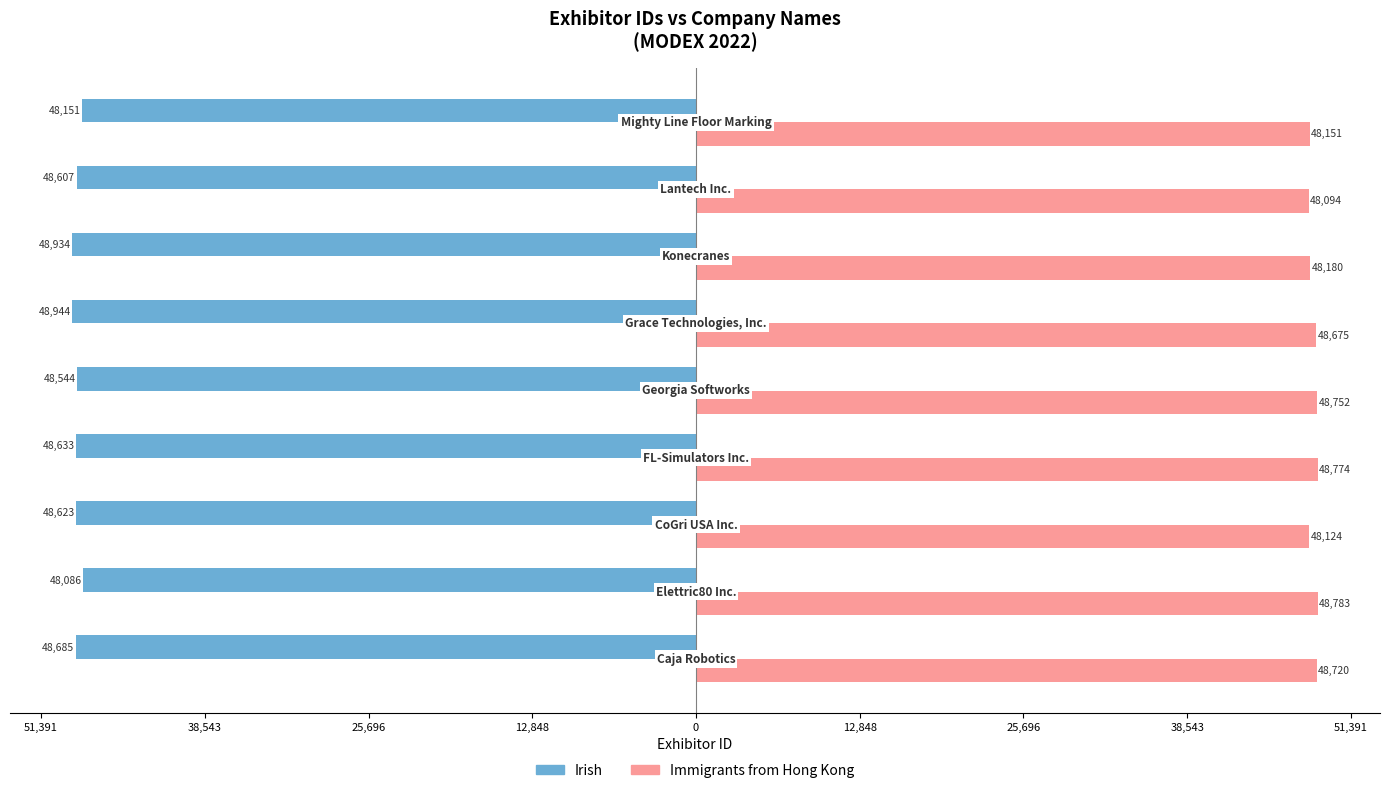

What are all the series names shown in the legend?

Irish, Immigrants from Hong Kong